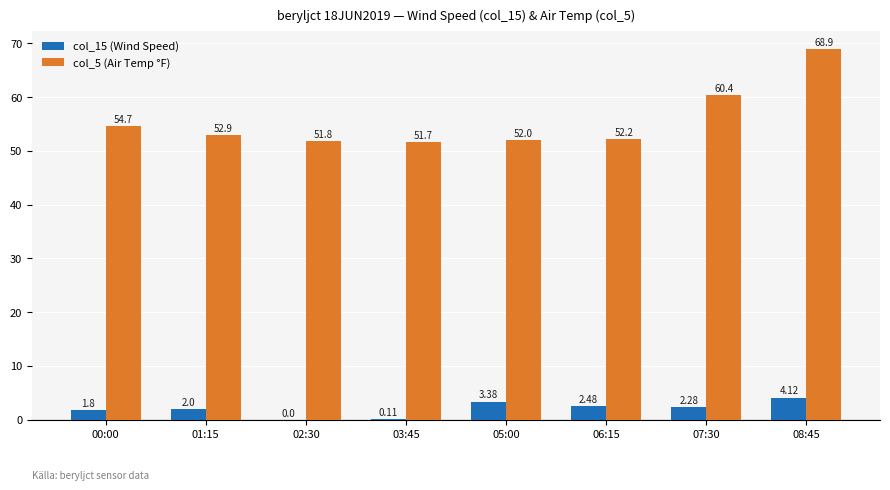

What is the sum of the col_5 (Air Temp °F) values at 02:30 and 00:00?

106.5